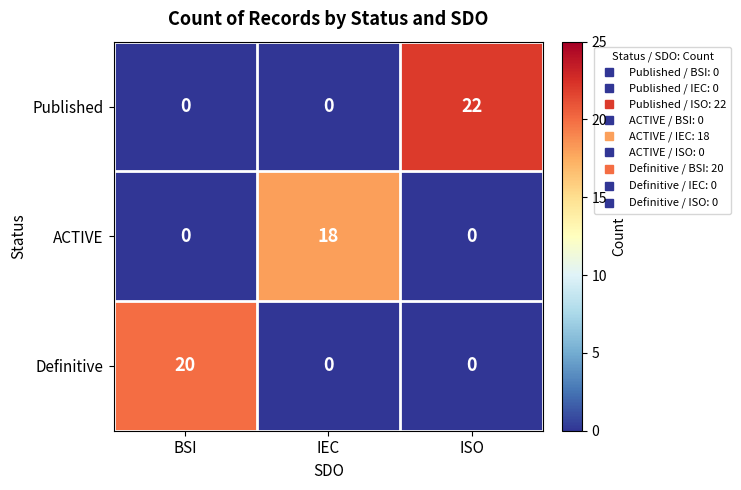

What is the total value across all series at IEC?

18